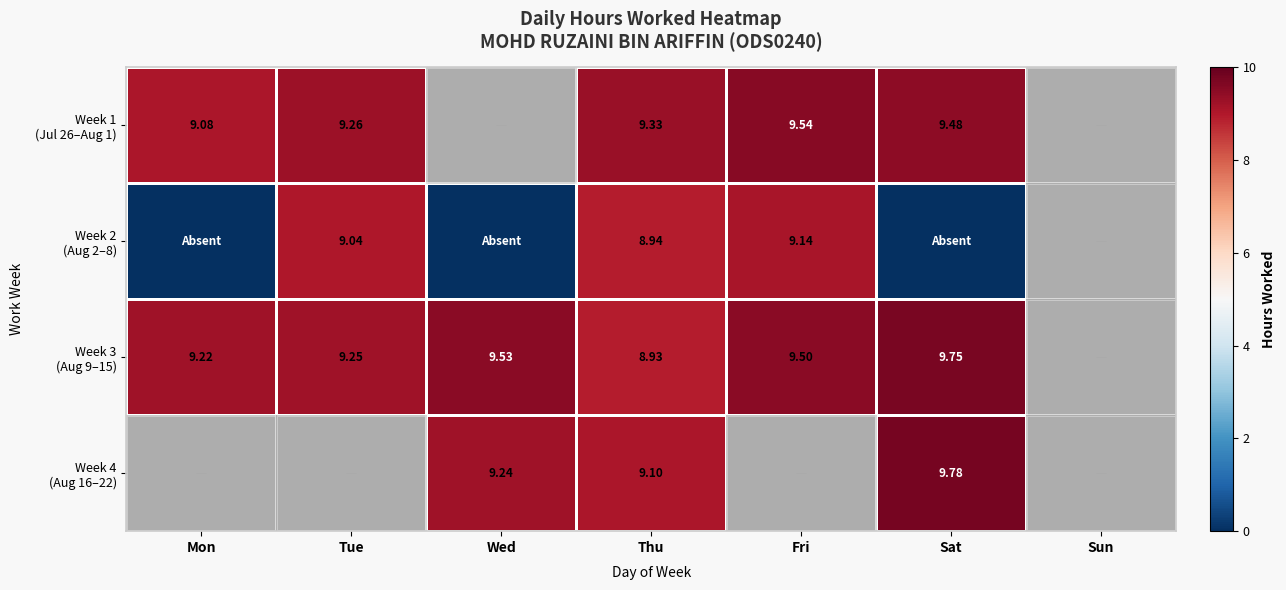

List the series in order of their overall mean, lowest first.

Week 1 (Jul 26–Aug 1), Week 2 (Aug 2–8), Week 3 (Aug 9–15), Week 4 (Aug 16–22)